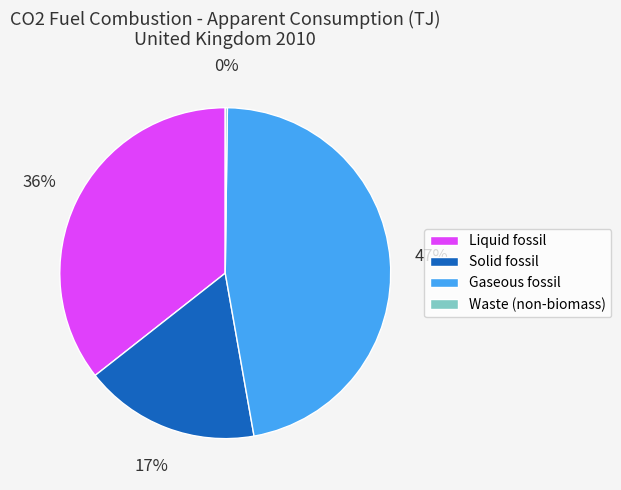

Combined, do Liquid fossil and Solid fossil account for over 50%?

Yes